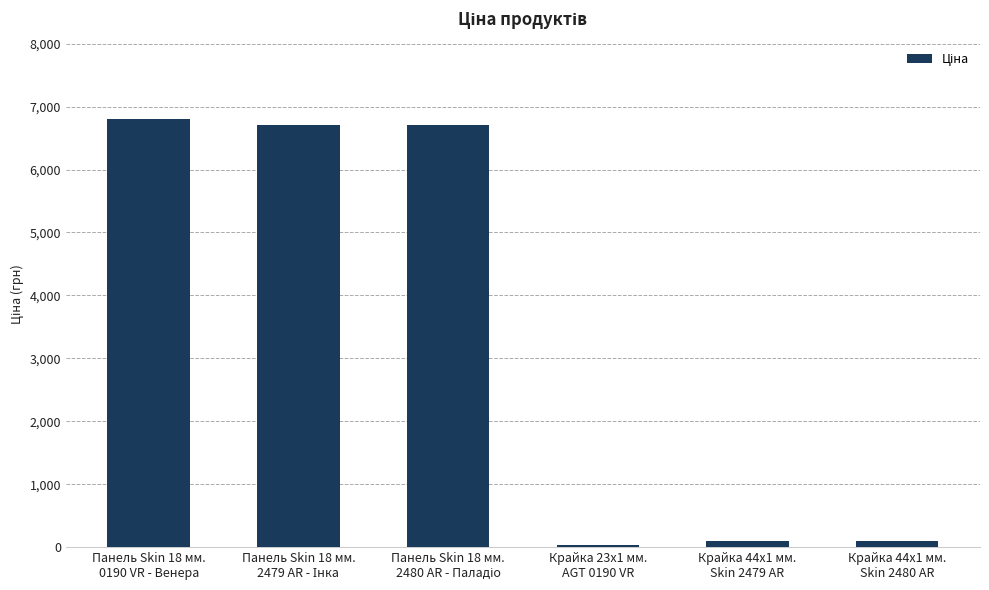

What is the change in value from Панель Skin 18 мм.
0190 VR - Венера to Крайка 44x1 мм.
Skin 2479 AR?

-6706.9